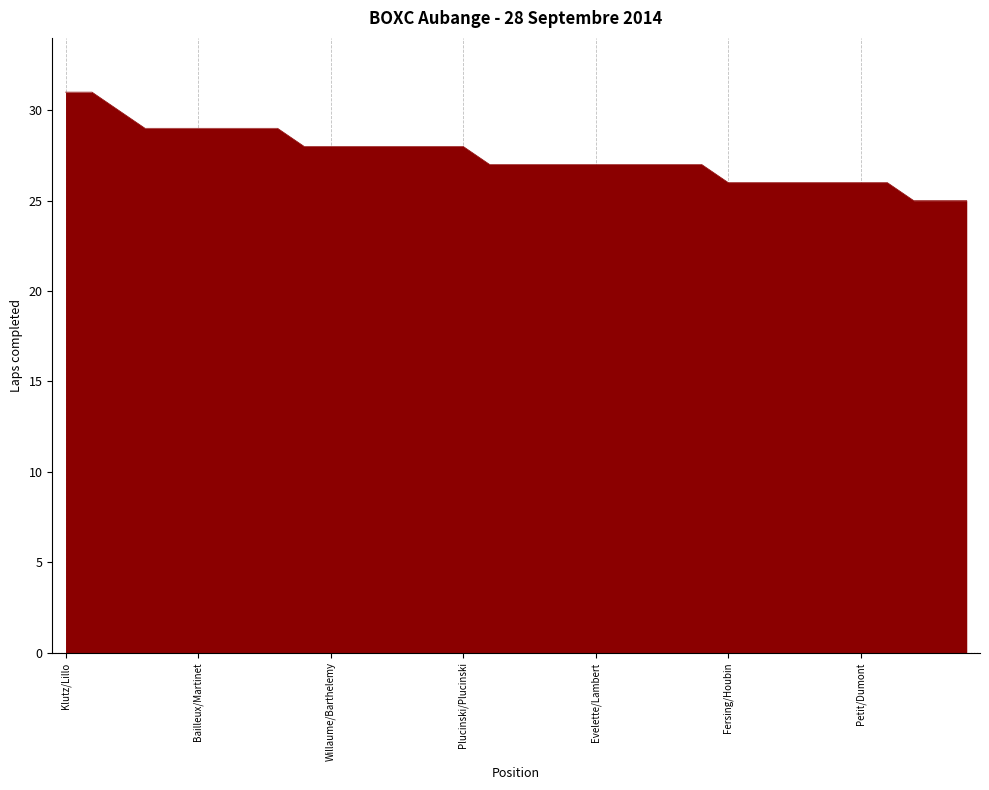

What is the smallest value displayed?

25